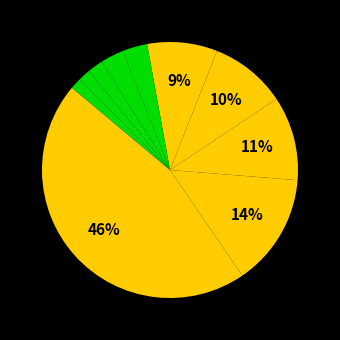

How many slices are in this pie chart?

10